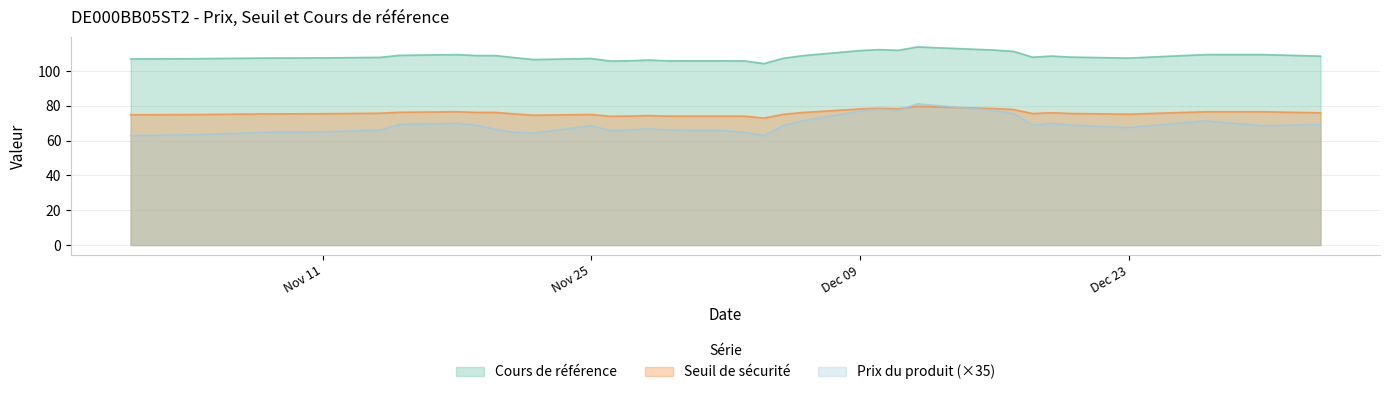

The value of Seuil de sécurité at 2024-11-04 is 19.2. True or false?

False